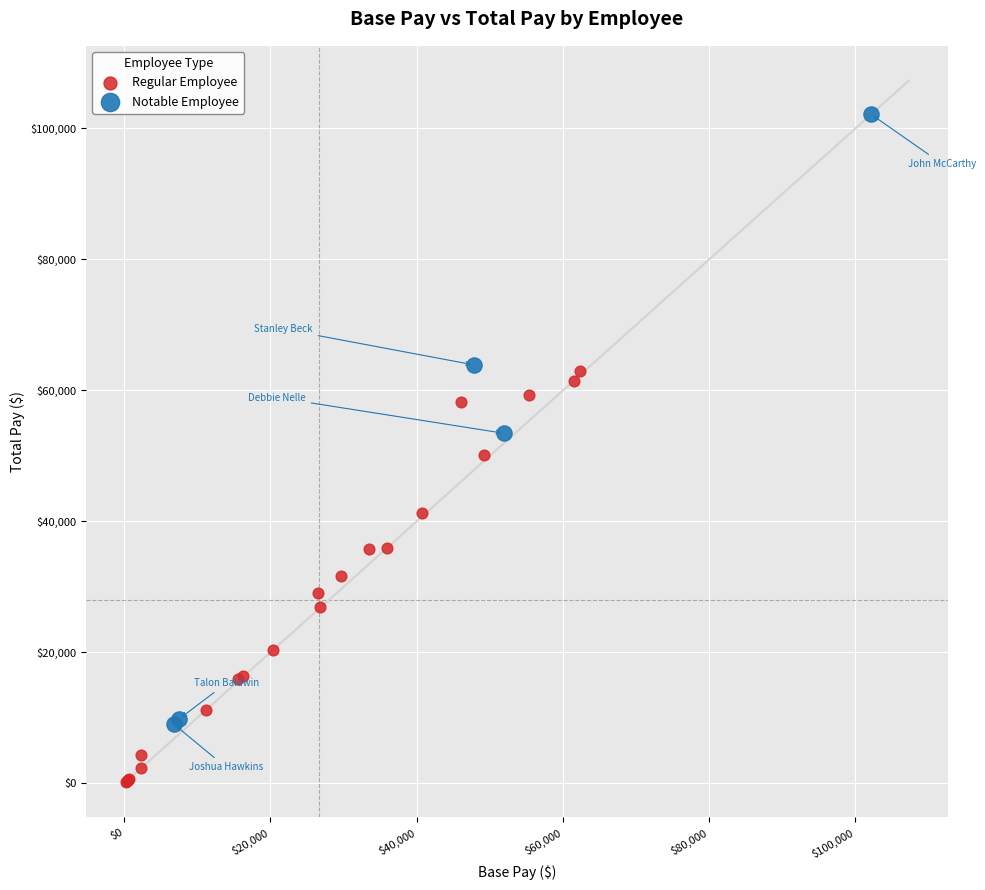

Which series has the largest Y range (max minus min)?

Notable Employee